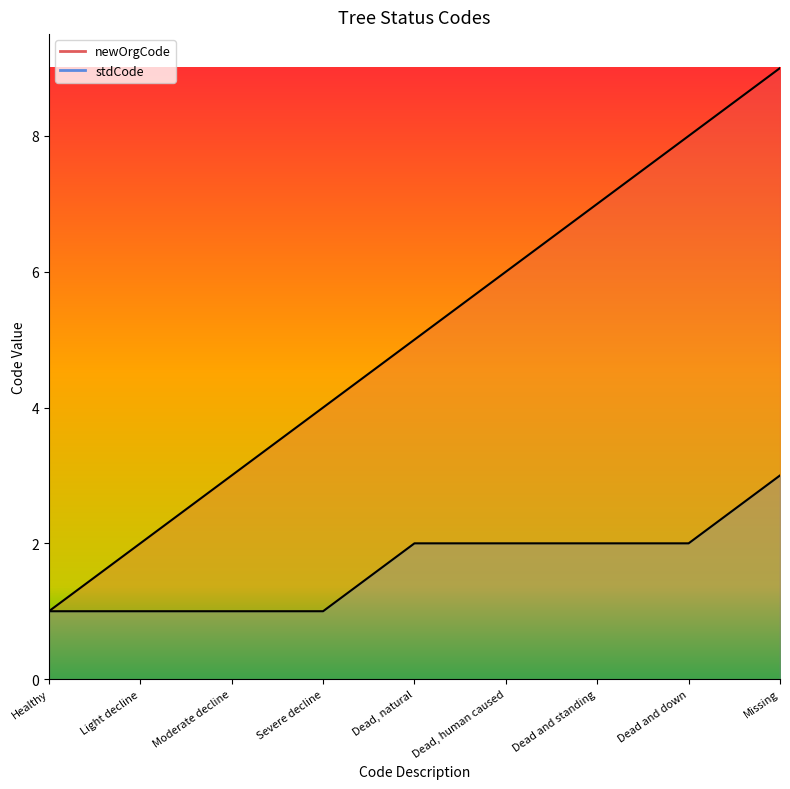

True or false: newOrgCode and stdCode intersect in this chart.

False